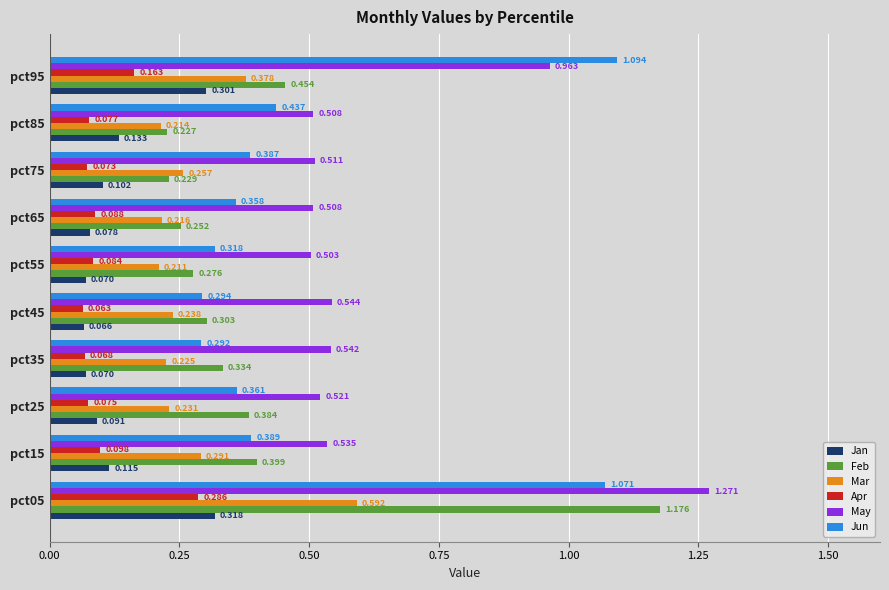

Which series has the widest spread of values?

Feb